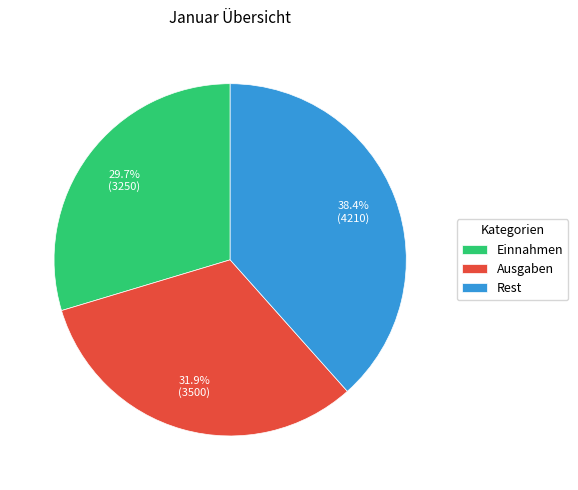

Is it true that Ausgaben is 32% of the pie?

True